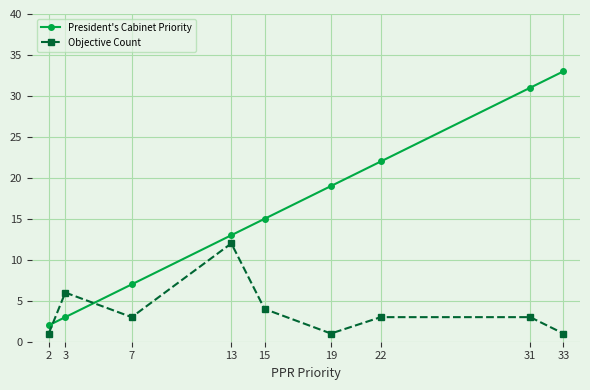

In Objective Count, how many points are lower than both neighbors (excluding endpoints)?

2